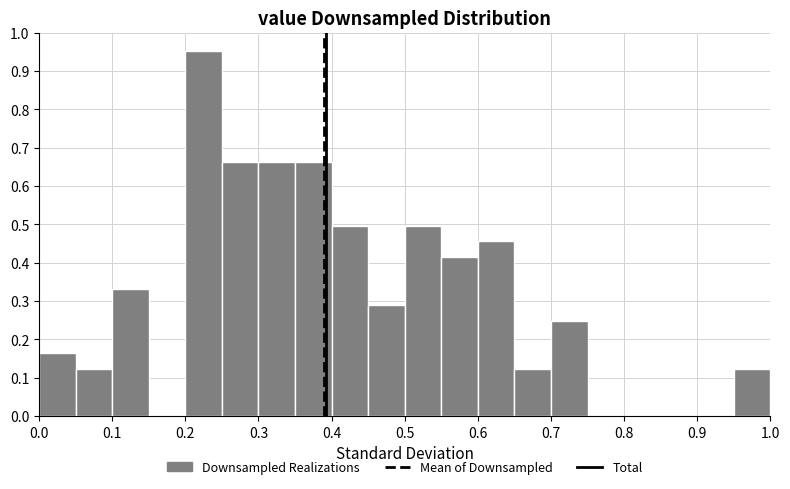

Over which range of the x-axis is the bar tallest?

0.20 to 0.25